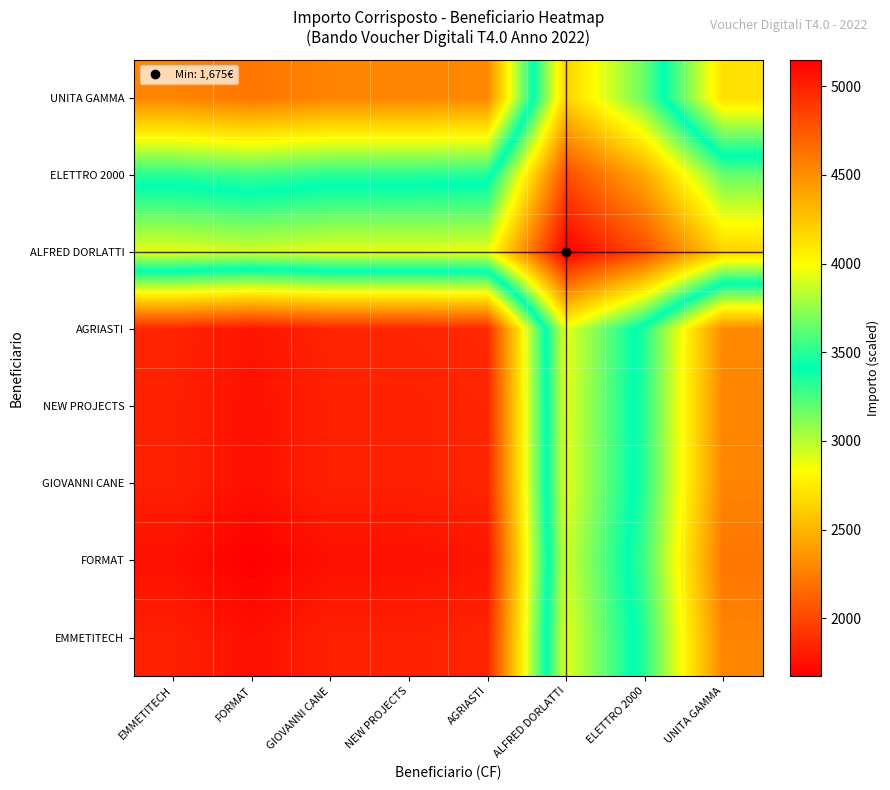

Reading left to right, transcribe all the data shown in this chart.

EMMETITECH: EMMETITECH=5000.0	FORMAT=5074.4	GIOVANNI CANE=5000.0	NEW PROJECTS=5000.0	AGRIASTI=4980.0	ALFRED DORLATTI=2894.0	ELETTRO 2000=3500.0	UNITA GAMMA=4544.2
FORMAT: EMMETITECH=5074.4	FORMAT=5150.0	GIOVANNI CANE=5074.4	NEW PROJECTS=5074.4	AGRIASTI=5054.1	ALFRED DORLATTI=2937.0	ELETTRO 2000=3552.1	UNITA GAMMA=4611.9
GIOVANNI CANE: EMMETITECH=5000.0	FORMAT=5074.4	GIOVANNI CANE=5000.0	NEW PROJECTS=5000.0	AGRIASTI=4980.0	ALFRED DORLATTI=2894.0	ELETTRO 2000=3500.0	UNITA GAMMA=4544.2
NEW PROJECTS: EMMETITECH=5000.0	FORMAT=5074.4	GIOVANNI CANE=5000.0	NEW PROJECTS=5000.0	AGRIASTI=4980.0	ALFRED DORLATTI=2894.0	ELETTRO 2000=3500.0	UNITA GAMMA=4544.2
AGRIASTI: EMMETITECH=4980.0	FORMAT=5054.1	GIOVANNI CANE=4980.0	NEW PROJECTS=4980.0	AGRIASTI=4960.0	ALFRED DORLATTI=2882.4	ELETTRO 2000=3486.0	UNITA GAMMA=4526.0
ALFRED DORLATTI: EMMETITECH=2894.0	FORMAT=2937.0	GIOVANNI CANE=2894.0	NEW PROJECTS=2894.0	AGRIASTI=2882.4	ALFRED DORLATTI=1675.0	ELETTRO 2000=2025.8	UNITA GAMMA=2630.2
ELETTRO 2000: EMMETITECH=3500.0	FORMAT=3552.1	GIOVANNI CANE=3500.0	NEW PROJECTS=3500.0	AGRIASTI=3486.0	ALFRED DORLATTI=2025.8	ELETTRO 2000=2450.0	UNITA GAMMA=3181.0
UNITA GAMMA: EMMETITECH=4544.2	FORMAT=4611.9	GIOVANNI CANE=4544.2	NEW PROJECTS=4544.2	AGRIASTI=4526.0	ALFRED DORLATTI=2630.2	ELETTRO 2000=3181.0	UNITA GAMMA=4130.0